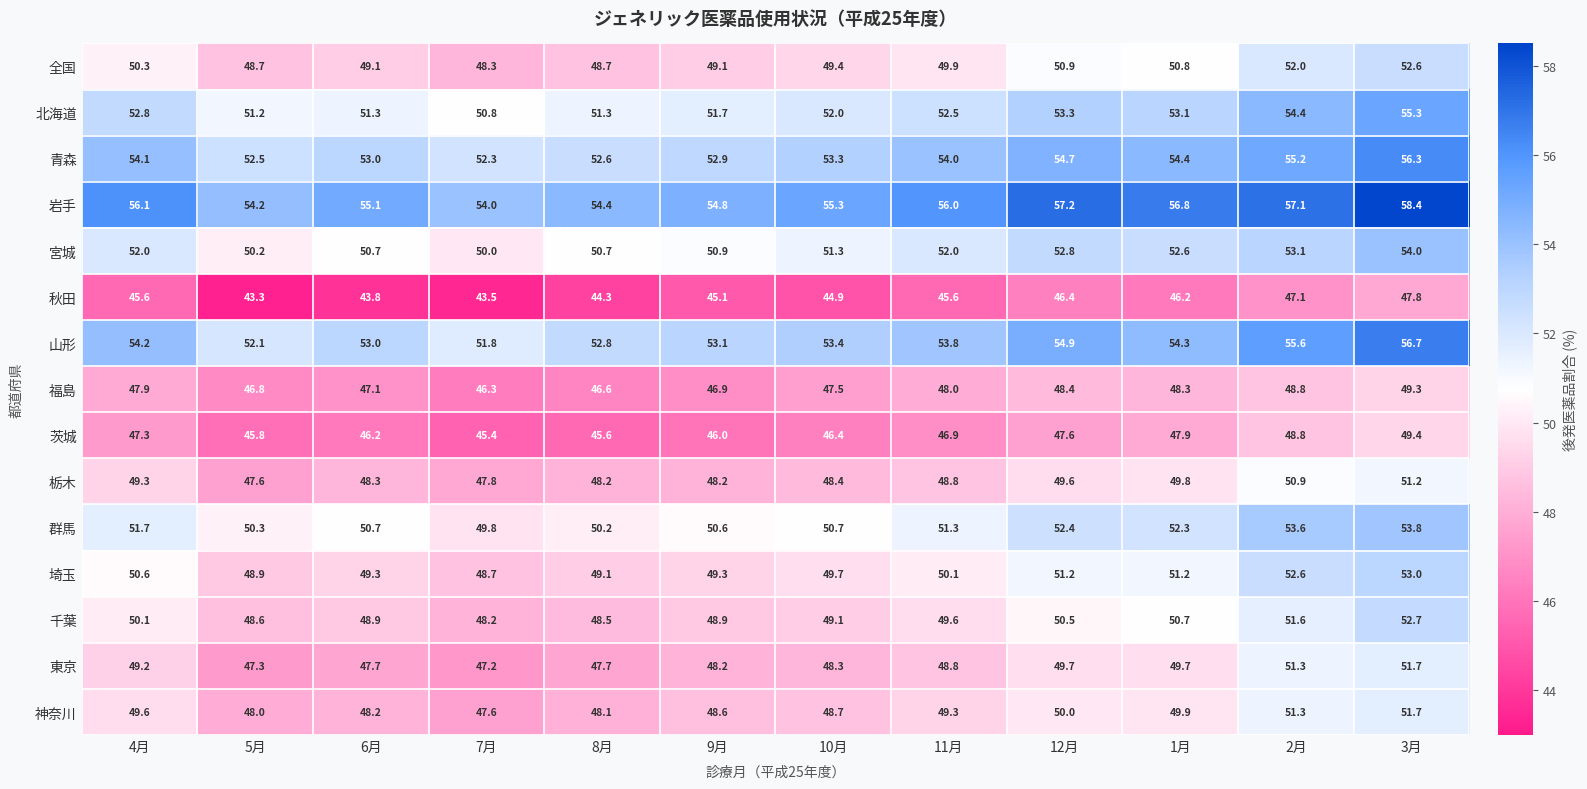

Which series has the largest range (max minus min)?

山形